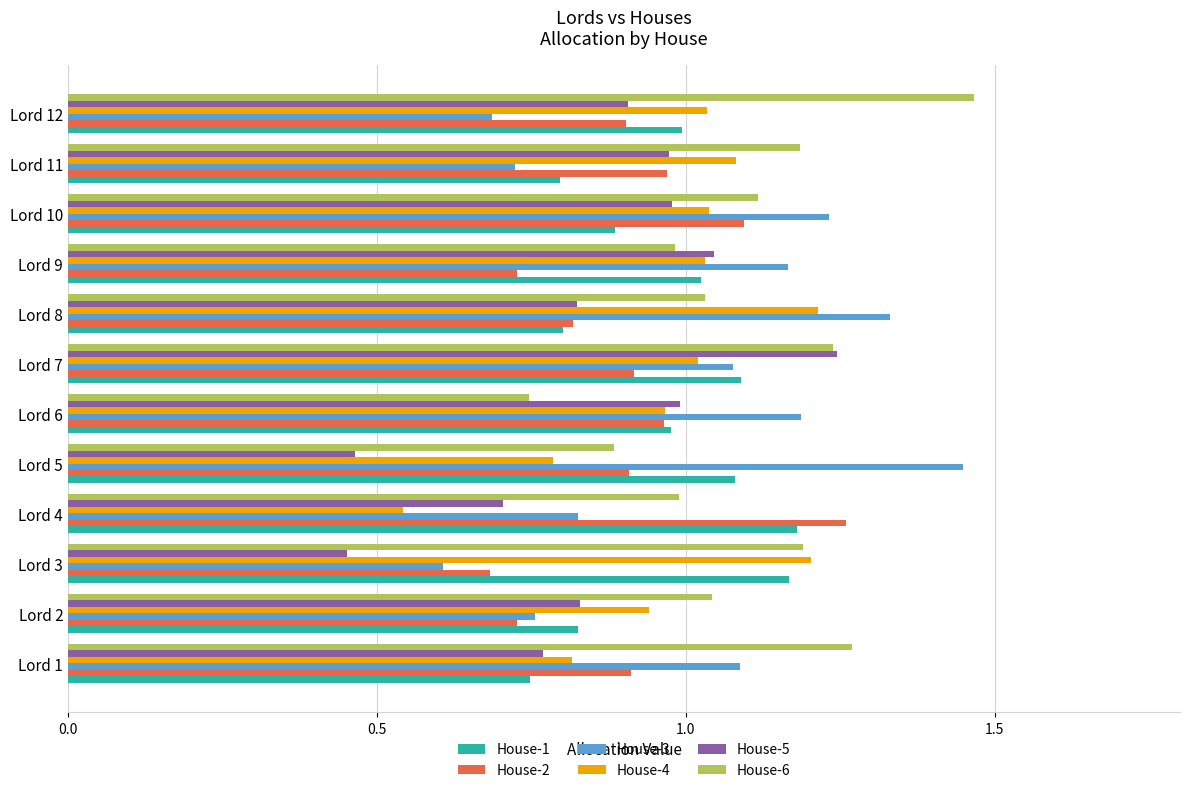

Is it true that House-1 equals 1.1 at Lord 5?

True